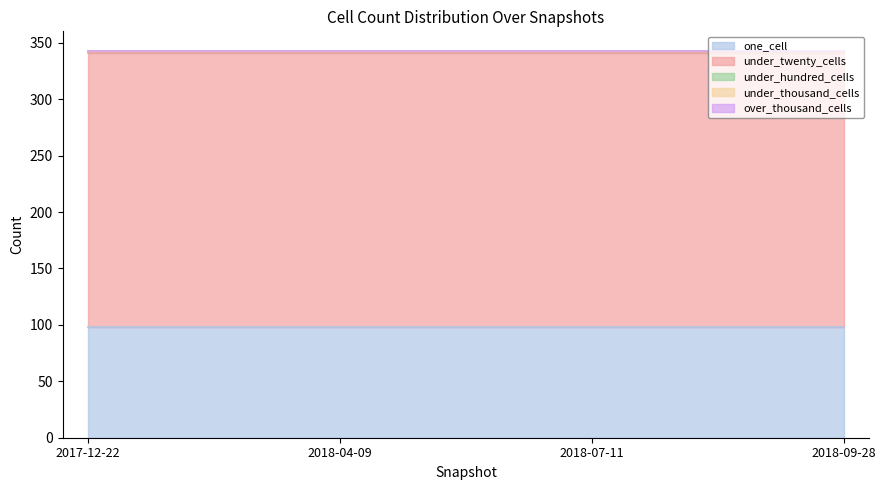

Does the chart have visible grid lines?

No